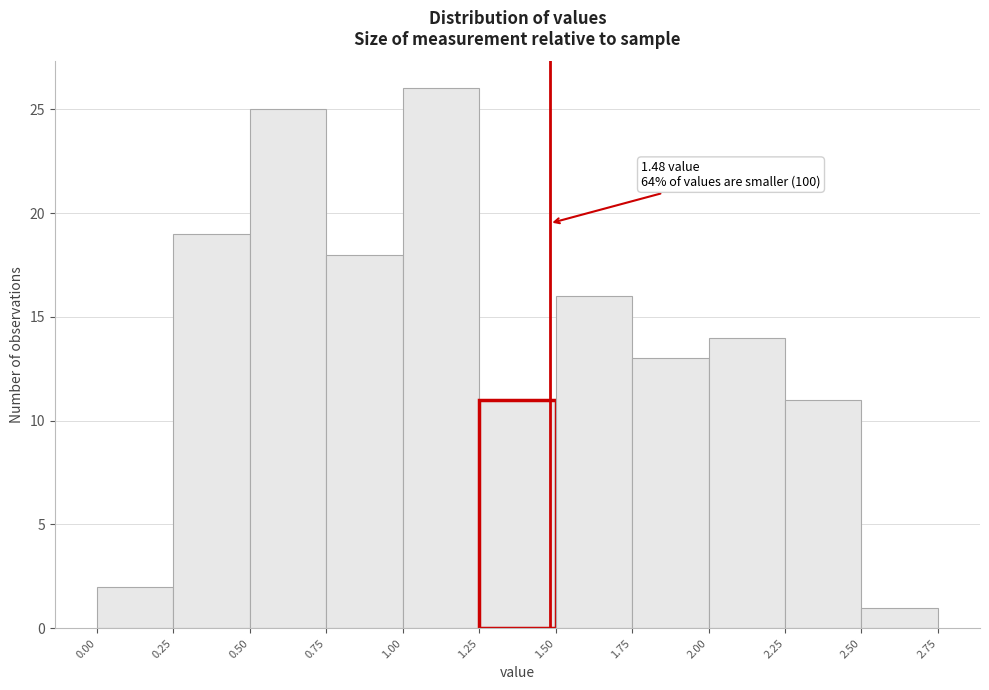

Over which range of the x-axis is the bar tallest?

1.00 to 1.25